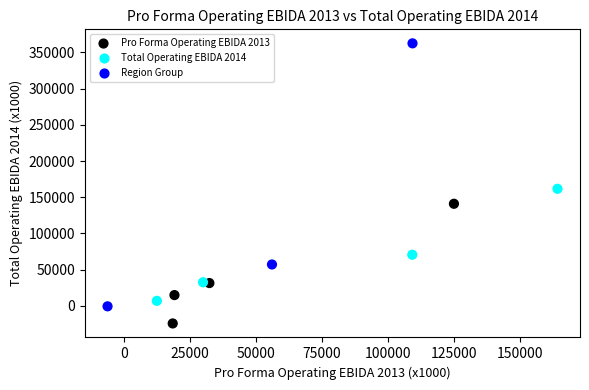

What Y value in the scatter plot is closest to 169124?

161654